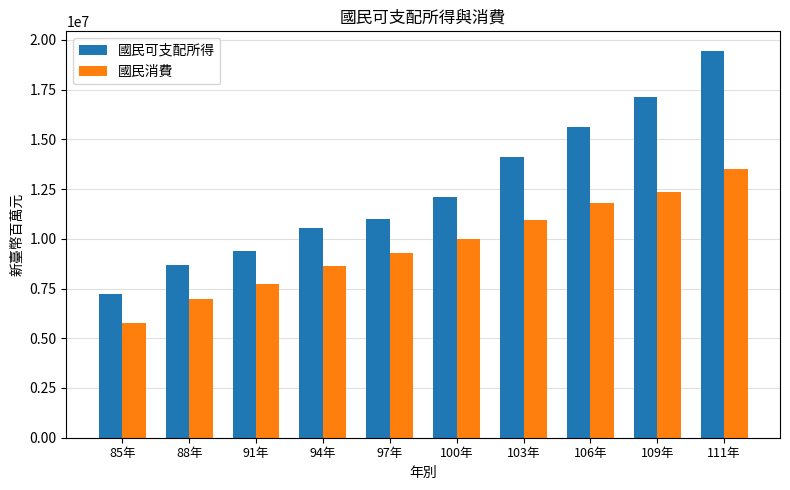

How many bars are there in total?

20